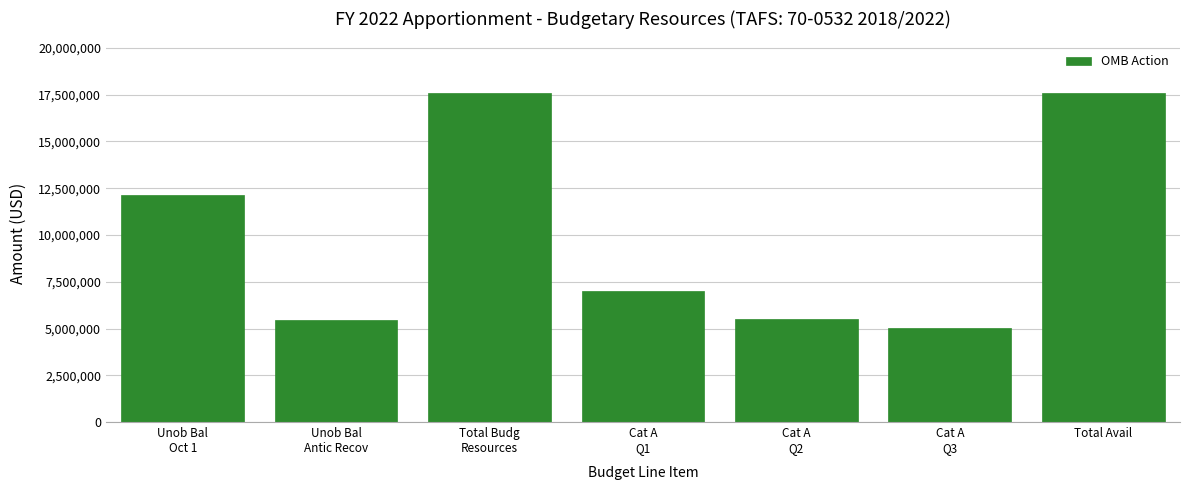

What is the difference between the maximum and minimum values?

12522733